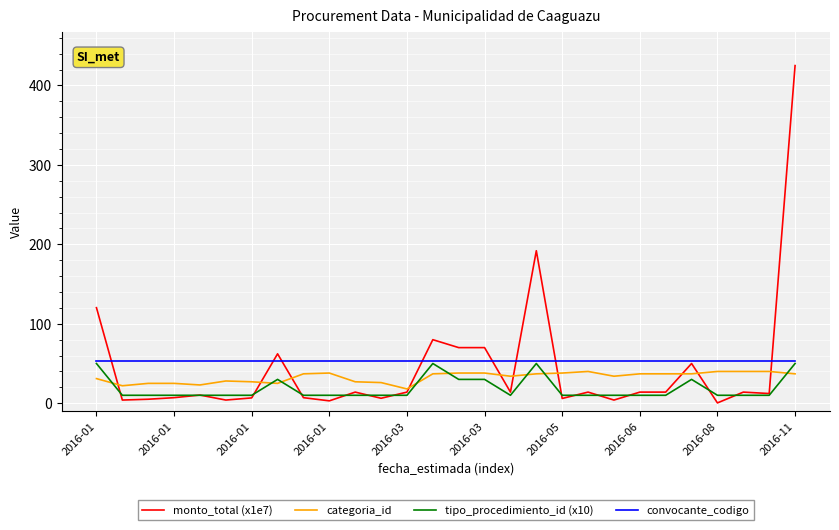

Which series has the largest range (max minus min)?

monto_total (x1e7)